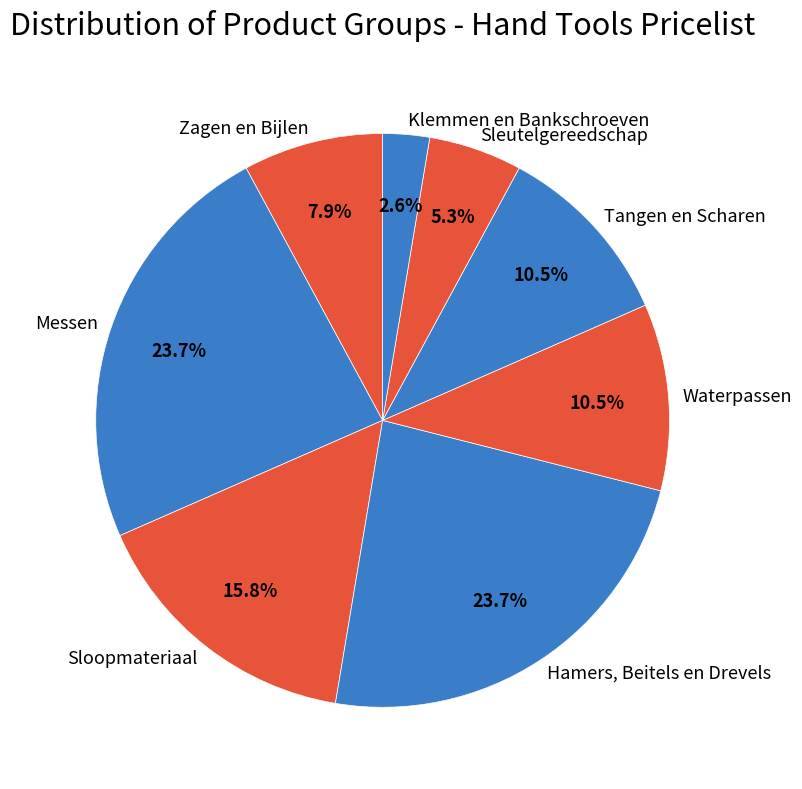

Does Waterpassen represent more than half of the total?

No